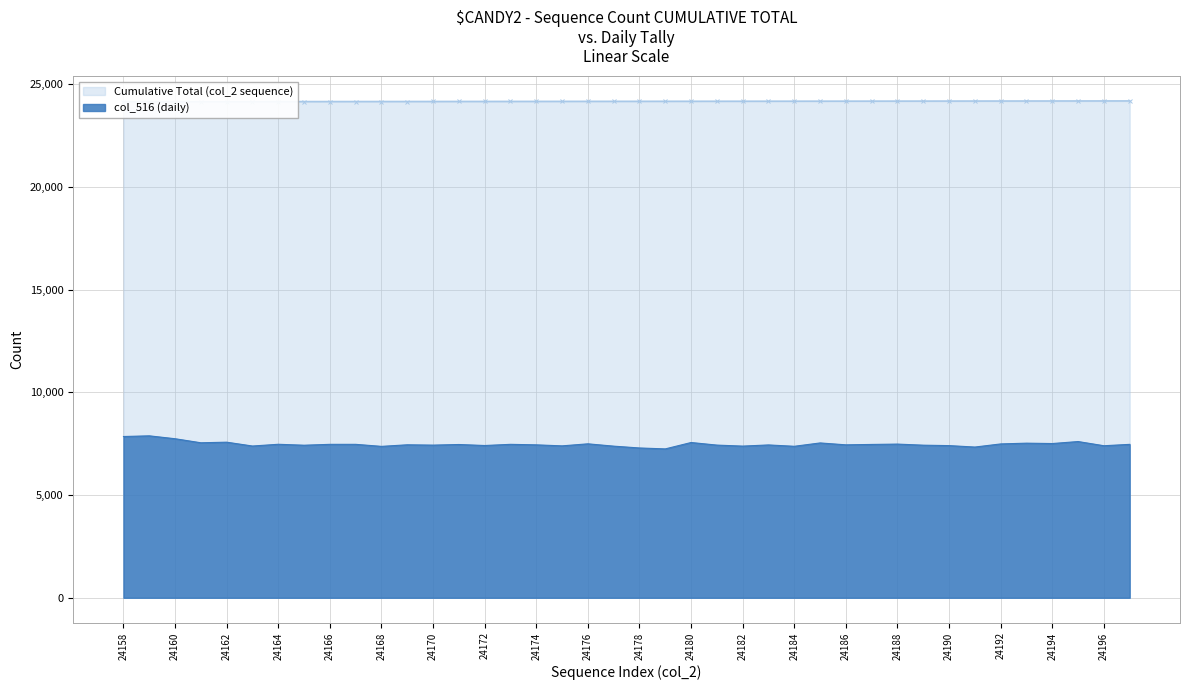

Where is the first local maximum for col_516 (daily)?

24159